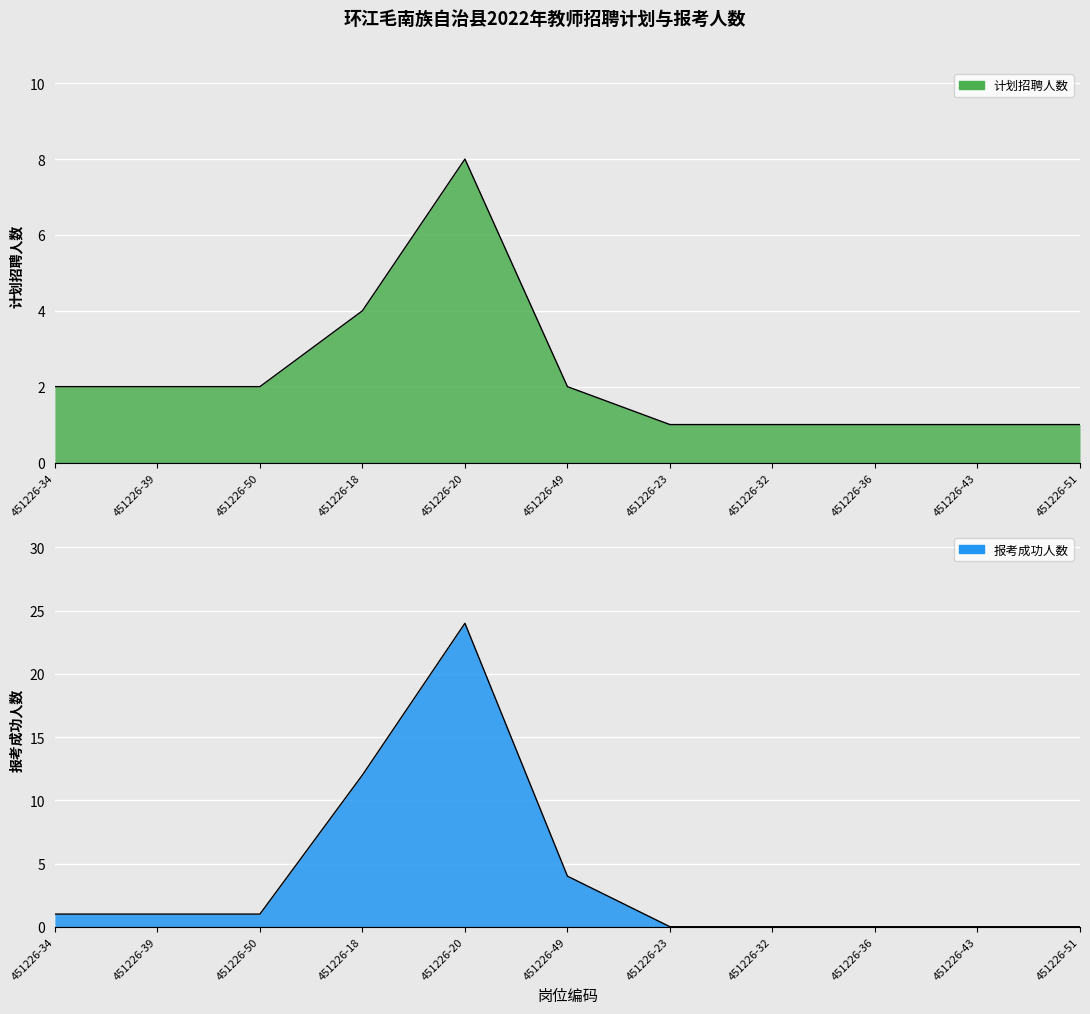

Rank the series by their maximum value, from lowest to highest.

计划招聘人数, 报考成功人数